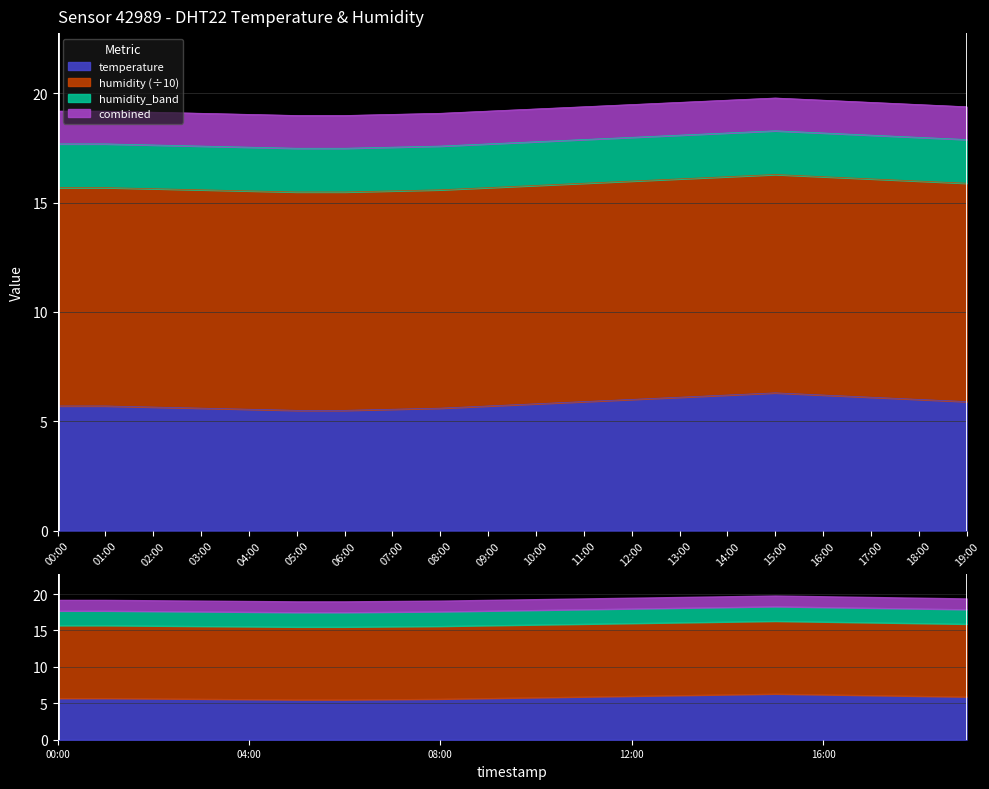

How many values are between 5 and 6?

15